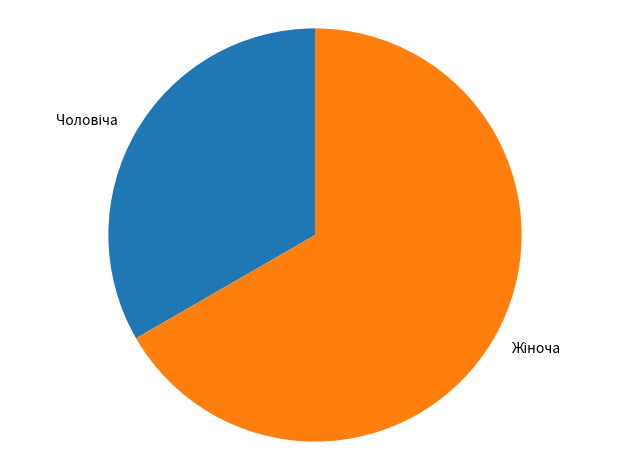

Is there any slice that represents more than half of the pie?

Yes